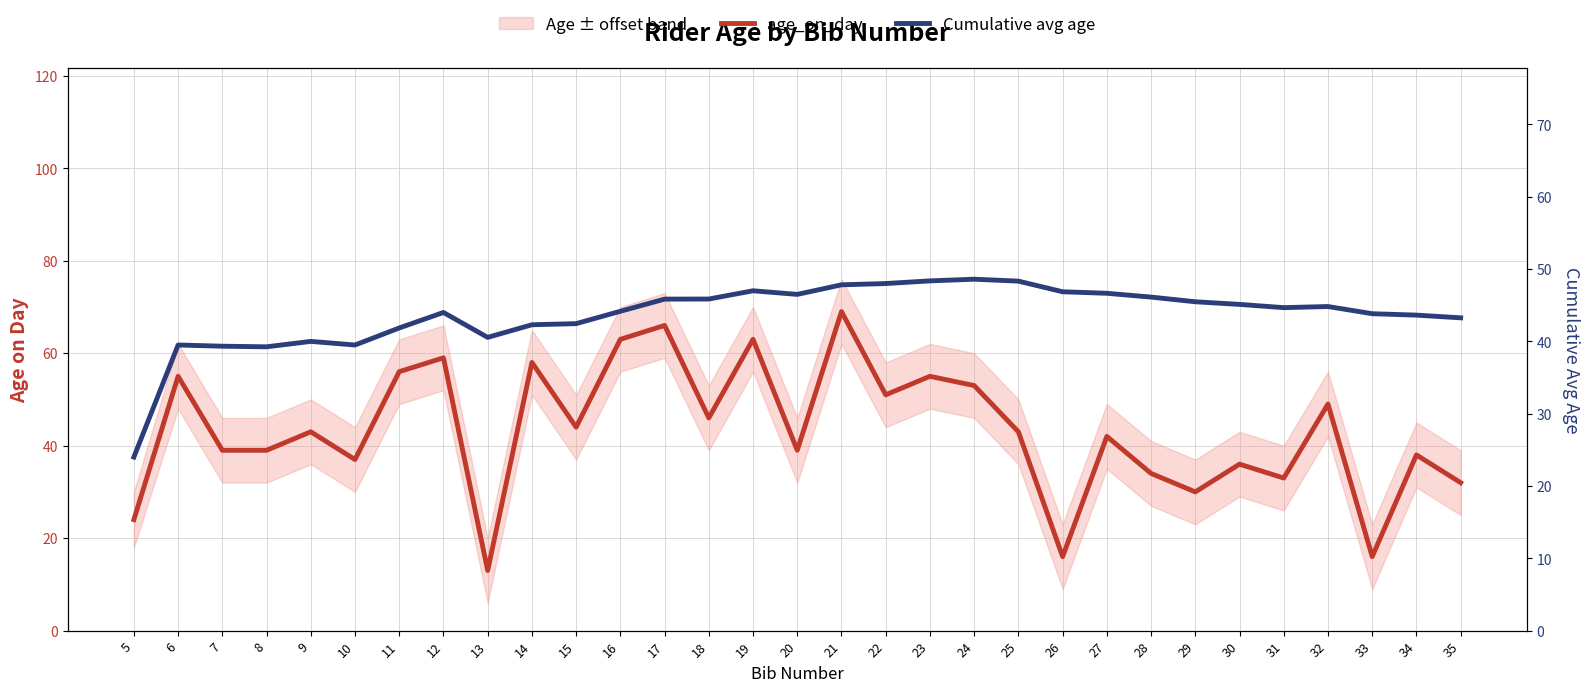

In age_on_day, how many points are lower than both neighbors (excluding endpoints)?

10